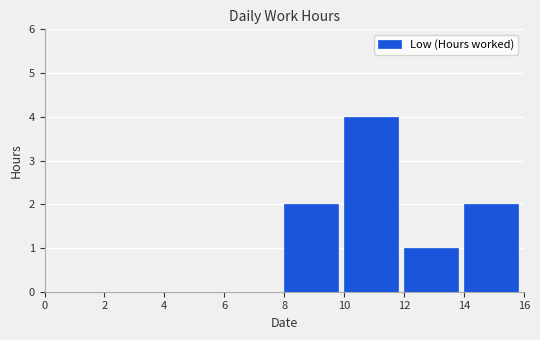

How tall is the bar that spans 12 to 14 on the x-axis? The values are not printed on the chart, so give them approximately, as read against the axis.

1